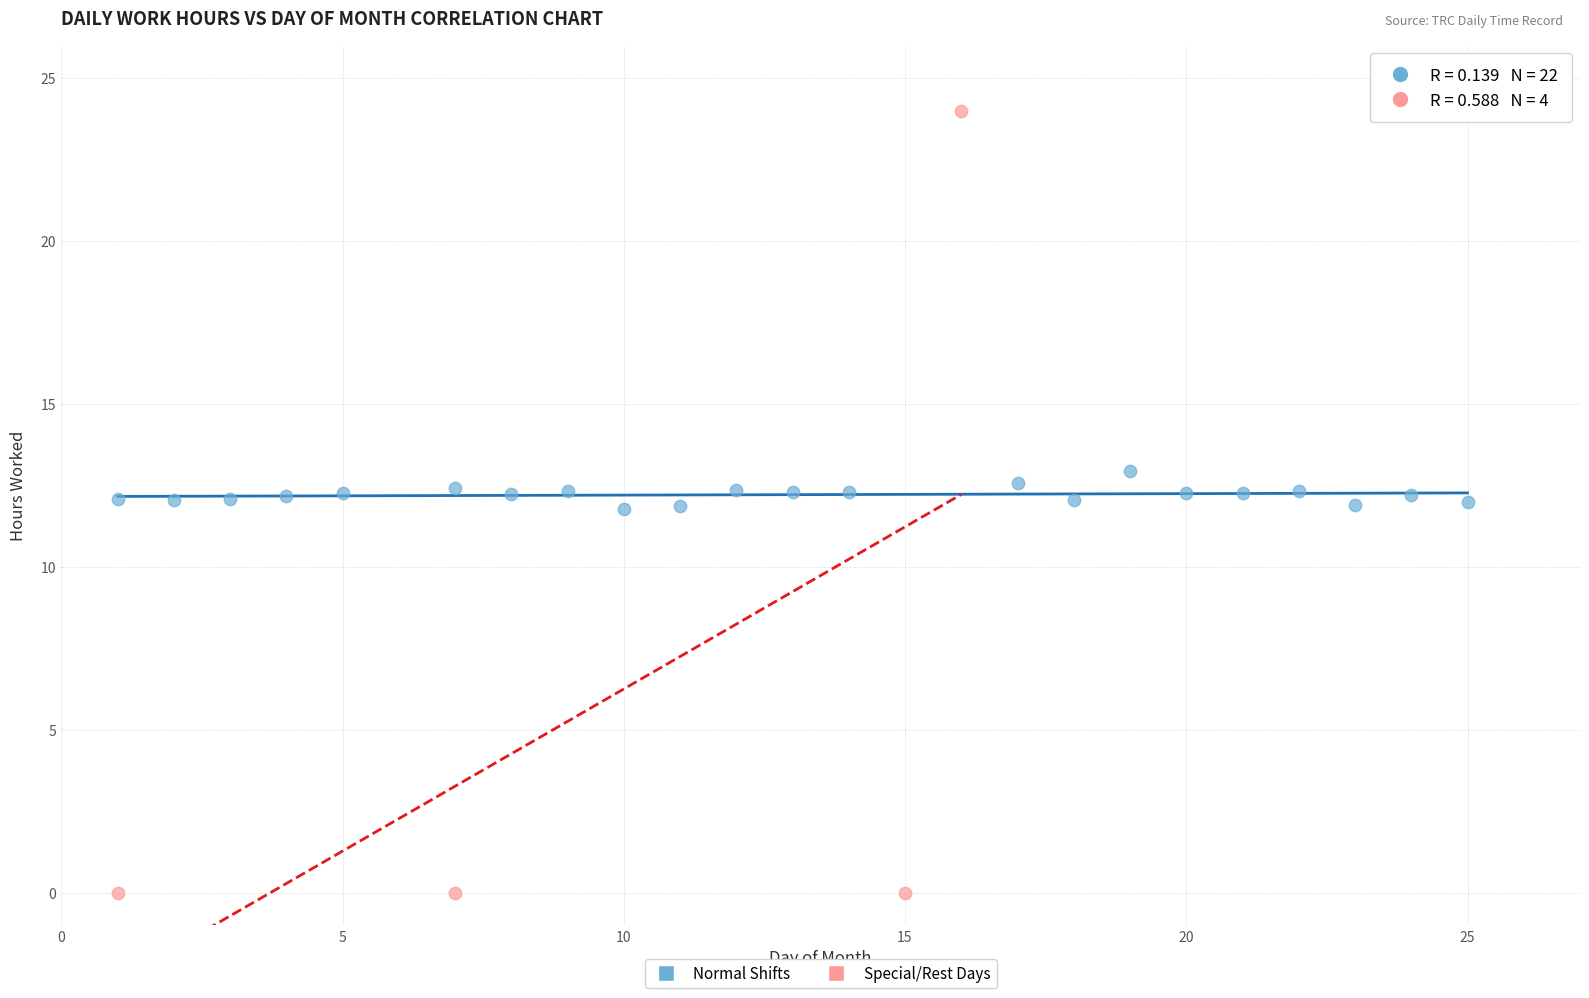

What are all the series names shown in the legend?

Normal Shifts, Special/Rest Days